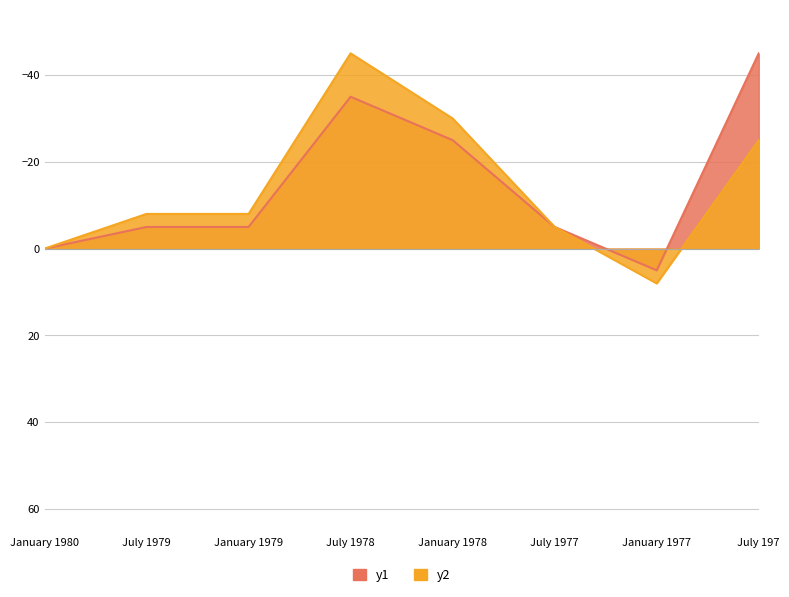

Does the chart have visible grid lines?

Yes